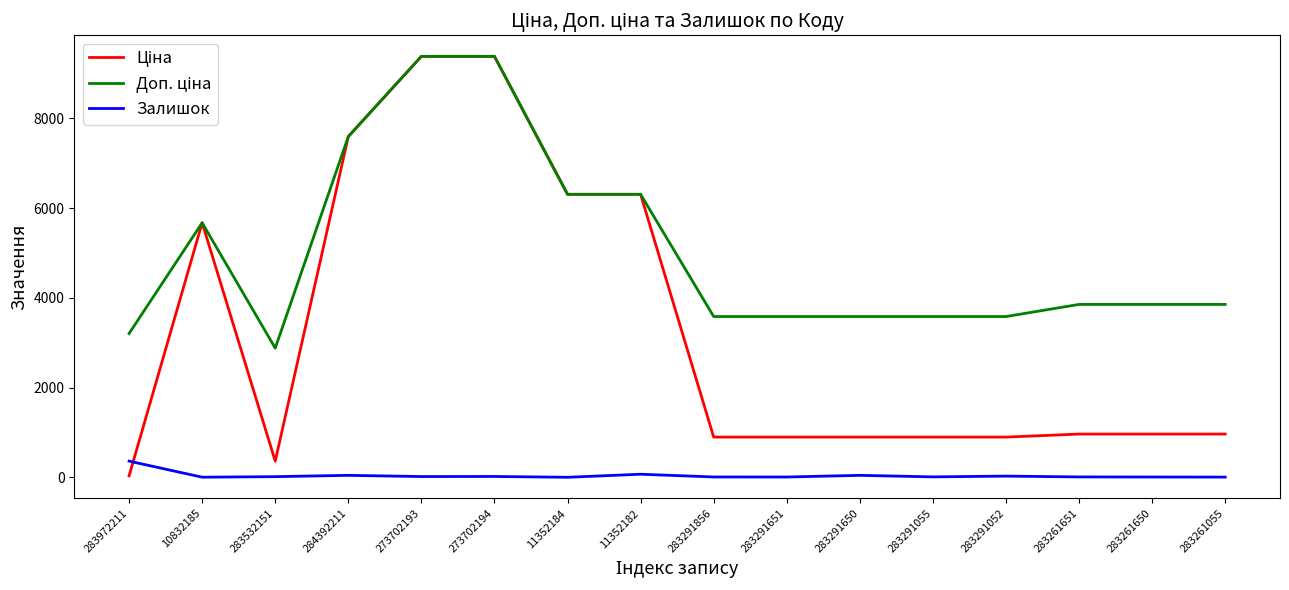

What is the greatest value displayed?

9384.0